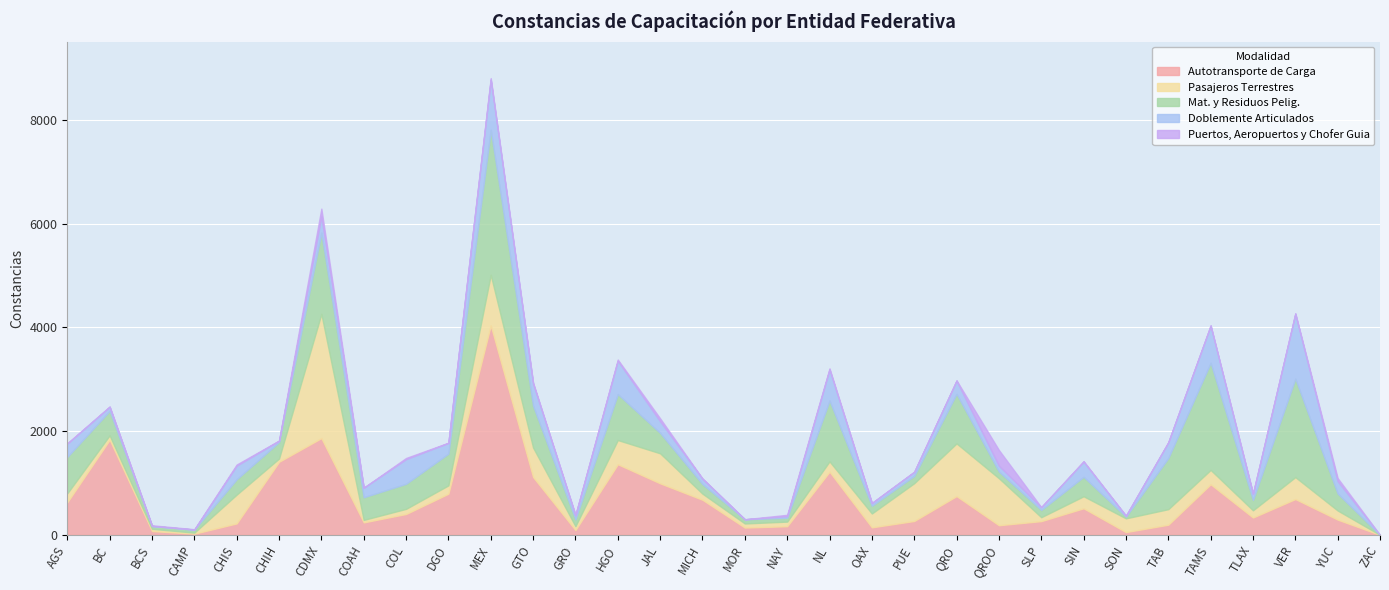

Where is the first local minimum for Mat. y Residuos Pelig.?

BCS